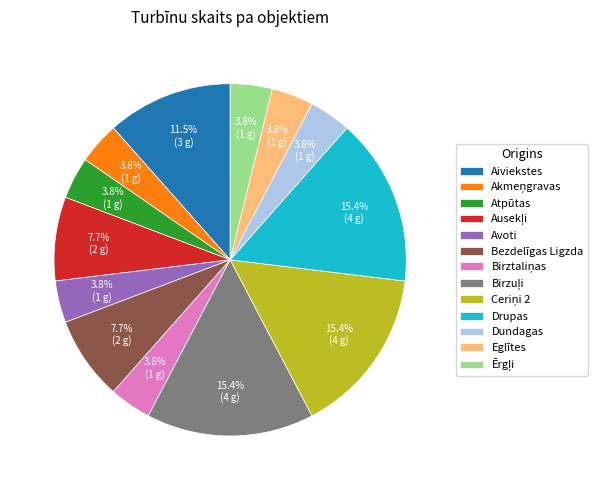

Is there a majority slice in this chart?

No